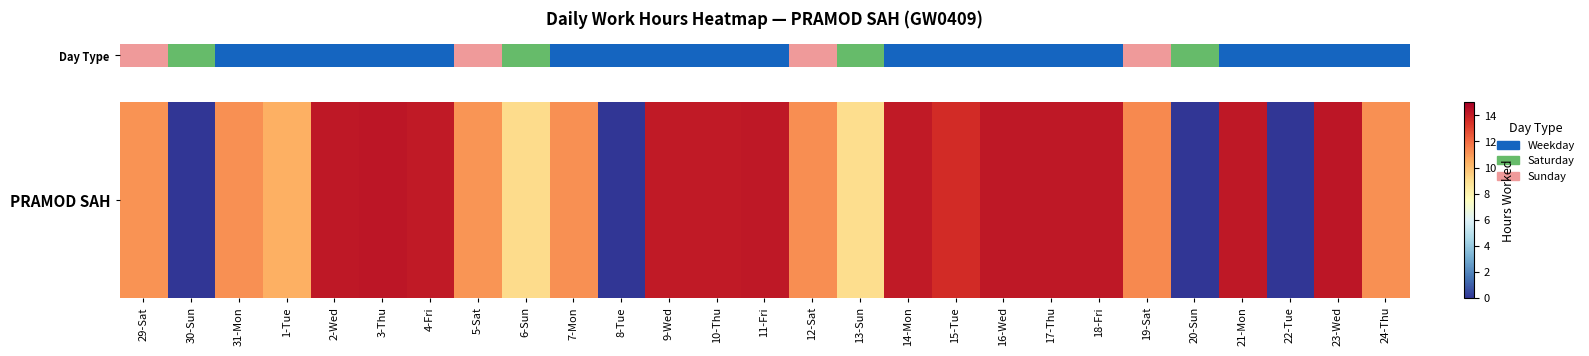

How many values exceed 11?

20